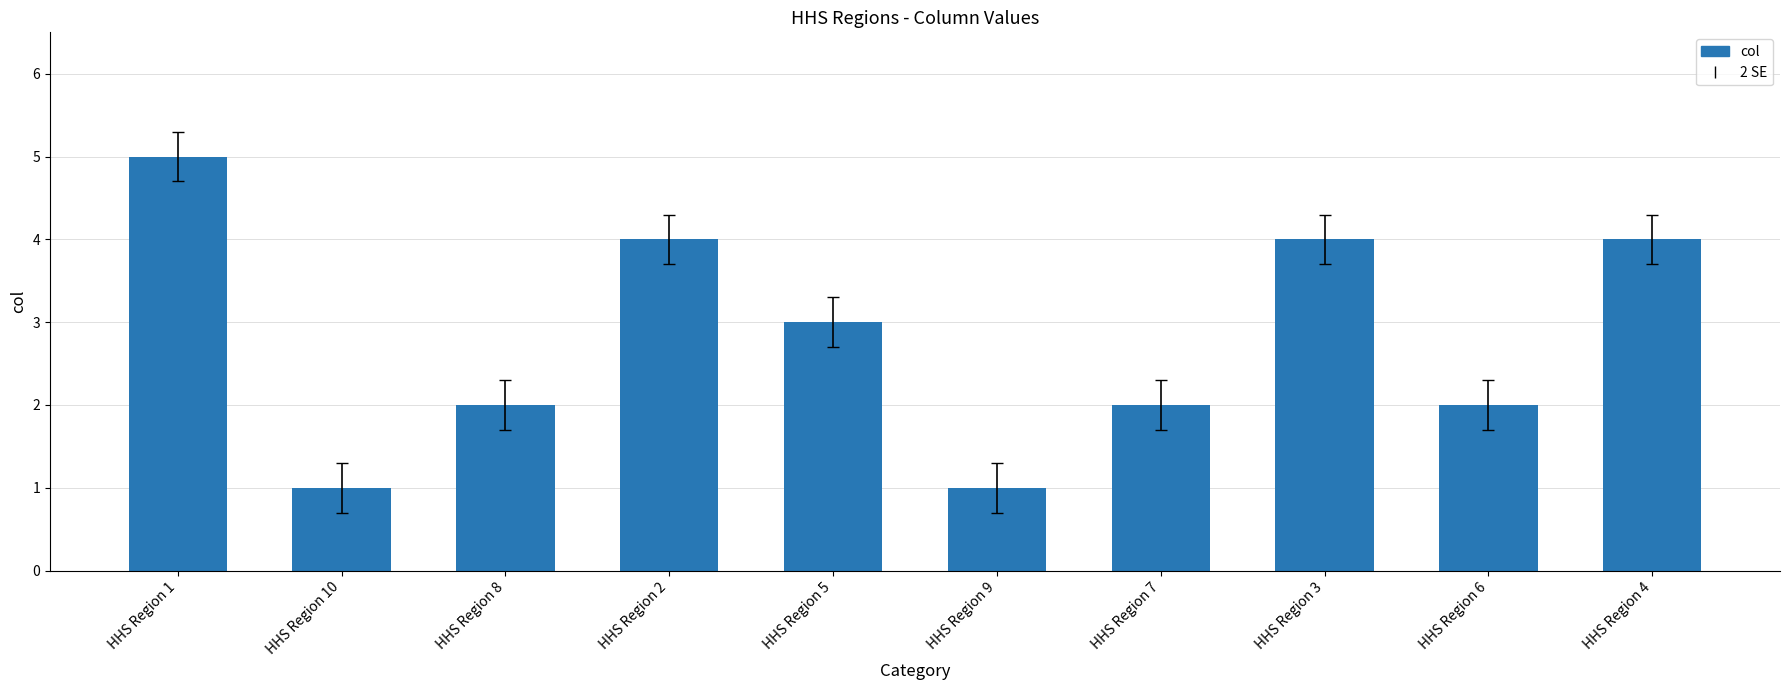

Is it true that the value at HHS Region 4 is 4?

True